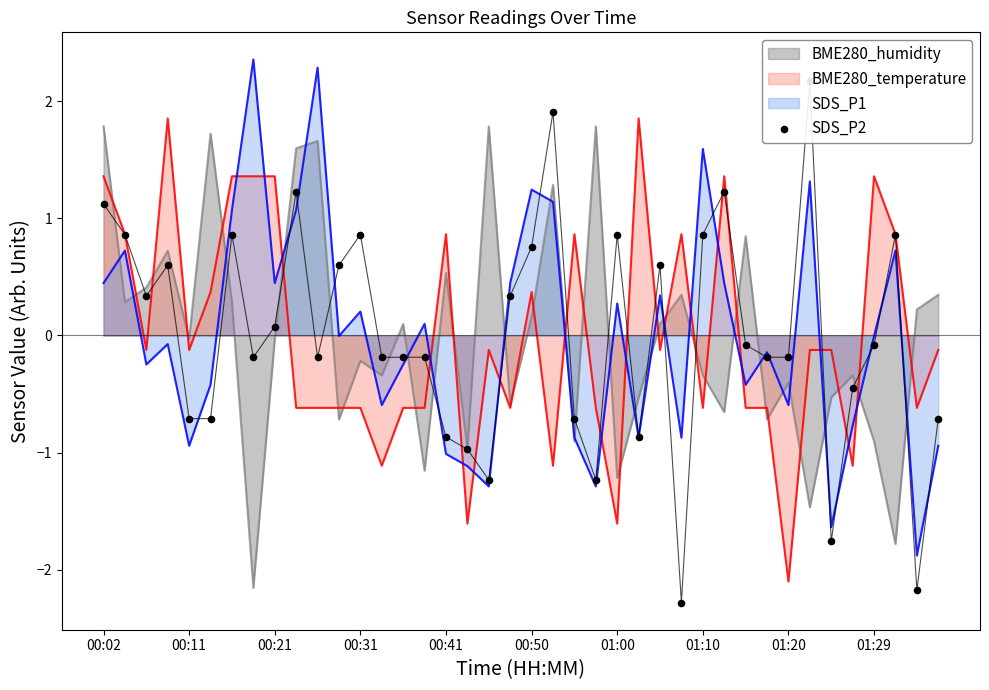

Which has a higher value, 18 or 34?

18